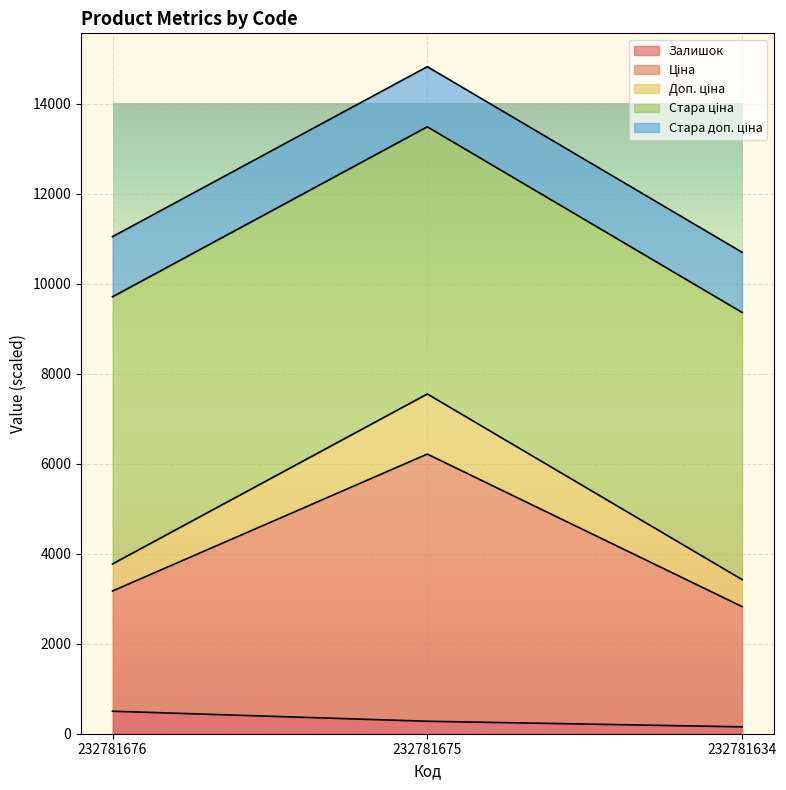

Is the value of Доп. ціна at 232781634 greater than the value of Залишок at 232781676?

Yes